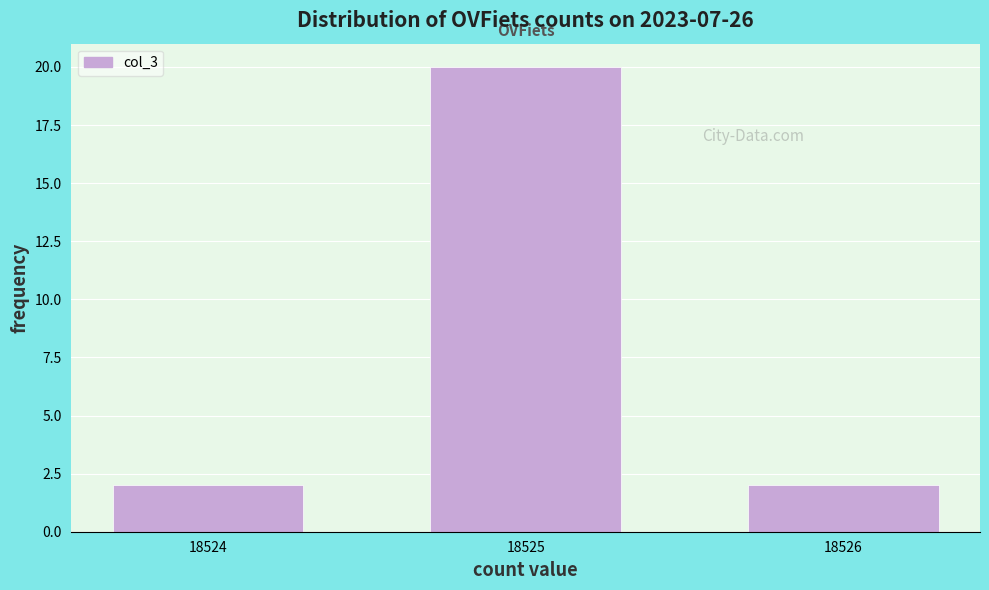

Reading right to left, what are all the values shown in this chart?

2	20	2